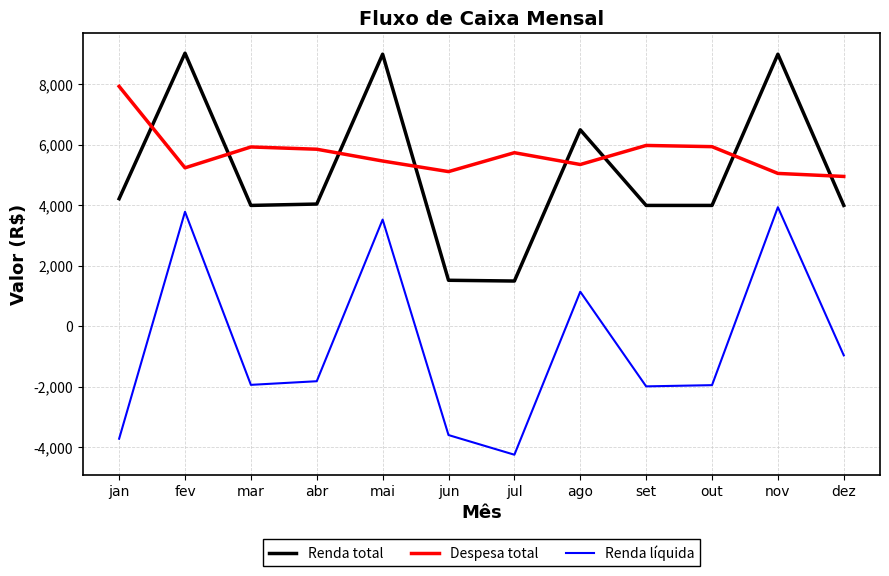

The value of Renda líquida at nov is 3942. True or false?

True